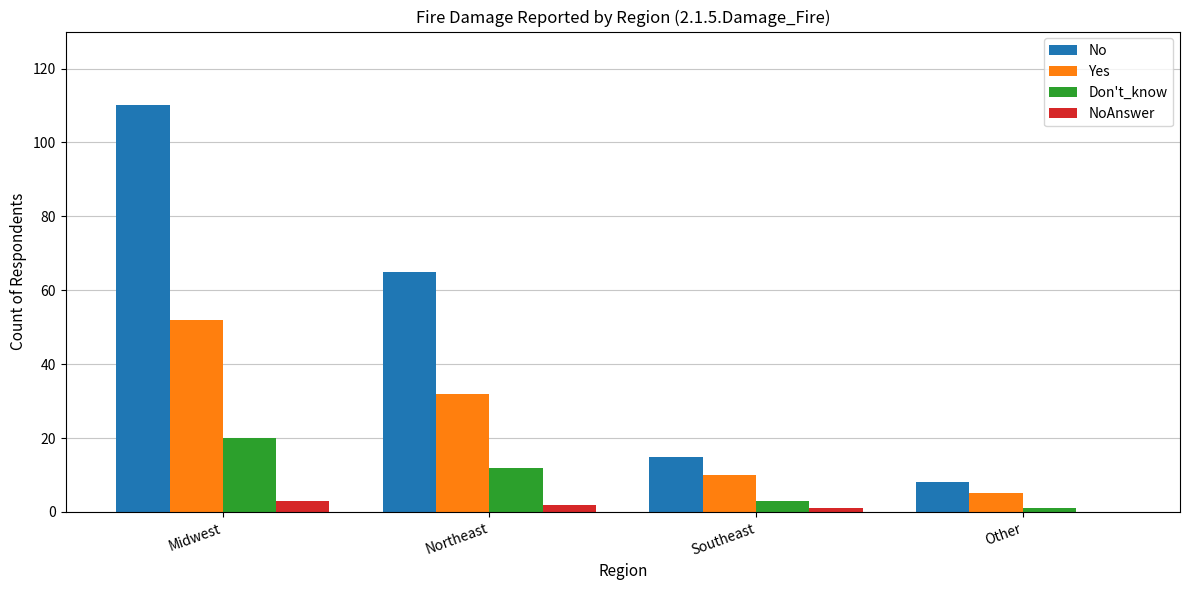

The value of No at Midwest is 143. True or false?

False